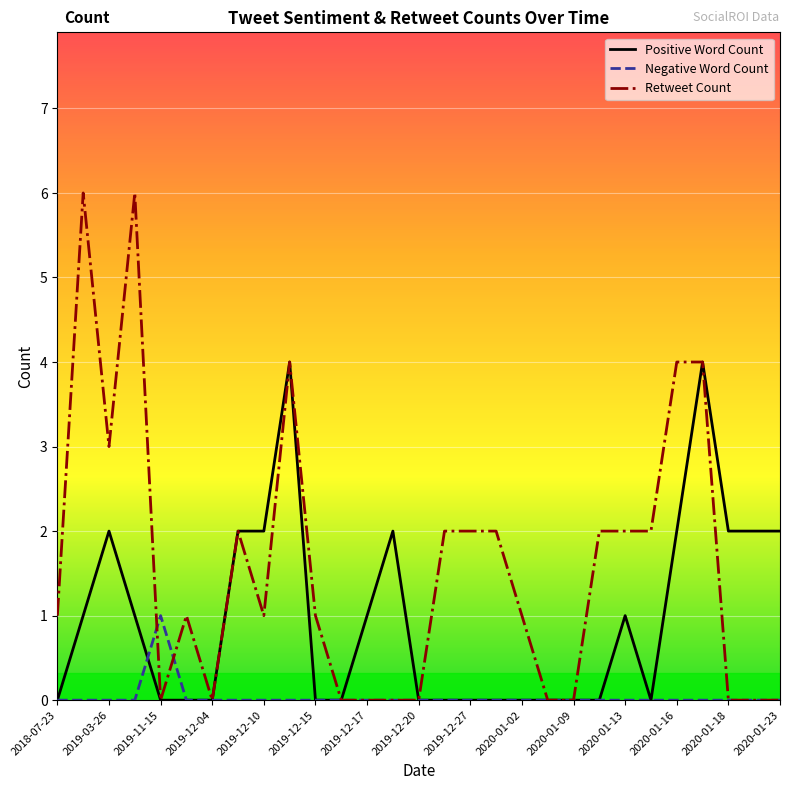

How many series are shown in this chart?

3